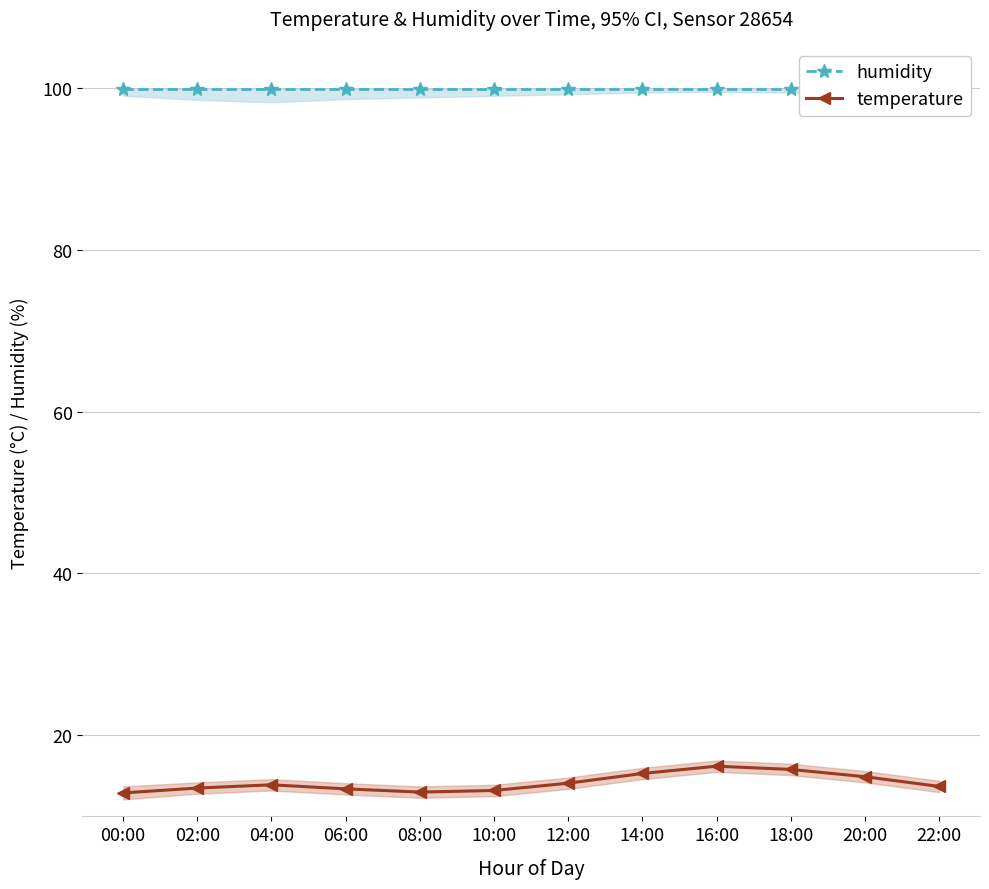

Reading right to left, list all the values displayed in this chart.

humidity: 99.9	99.9	99.9	99.9	99.9	99.9	99.9	99.9	99.9	99.9	99.9	99.9
temperature: 13.7	14.9	15.8	16.2	15.3	14.1	13.2	13.0	13.4	13.9	13.5	12.9